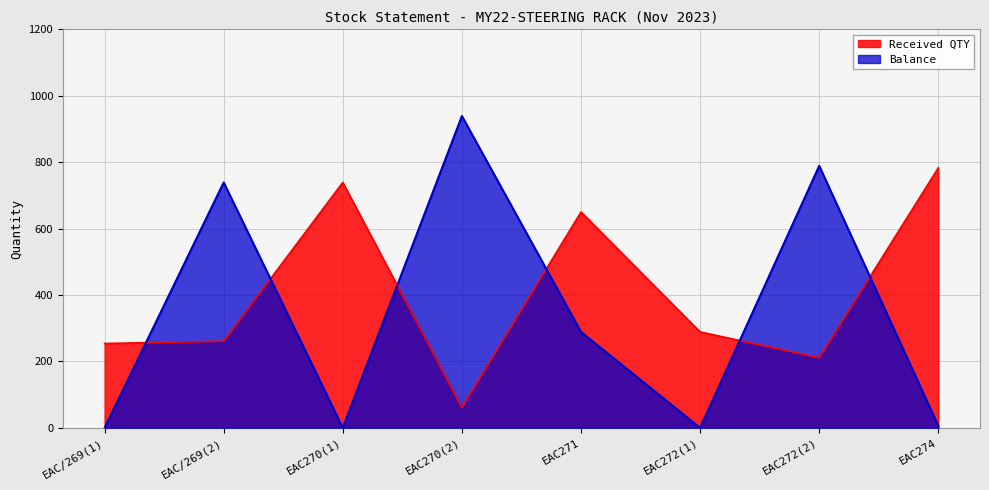

True or false: Received QTY has more than 0 points higher than both neighbors.

True